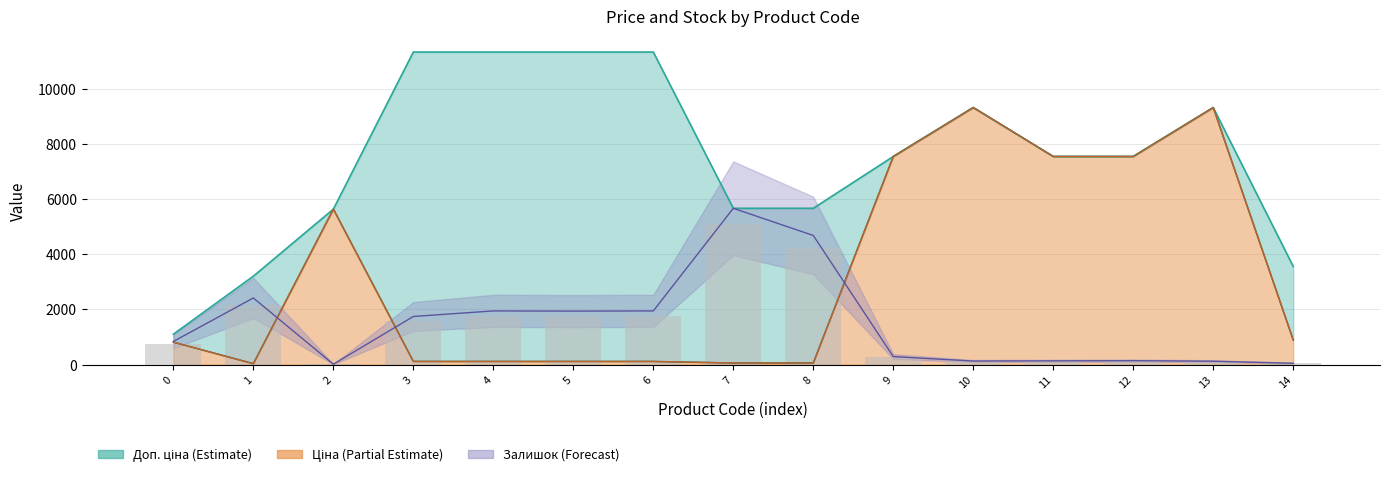

The chart shows a value of 12.1 at 2. True or false?

True